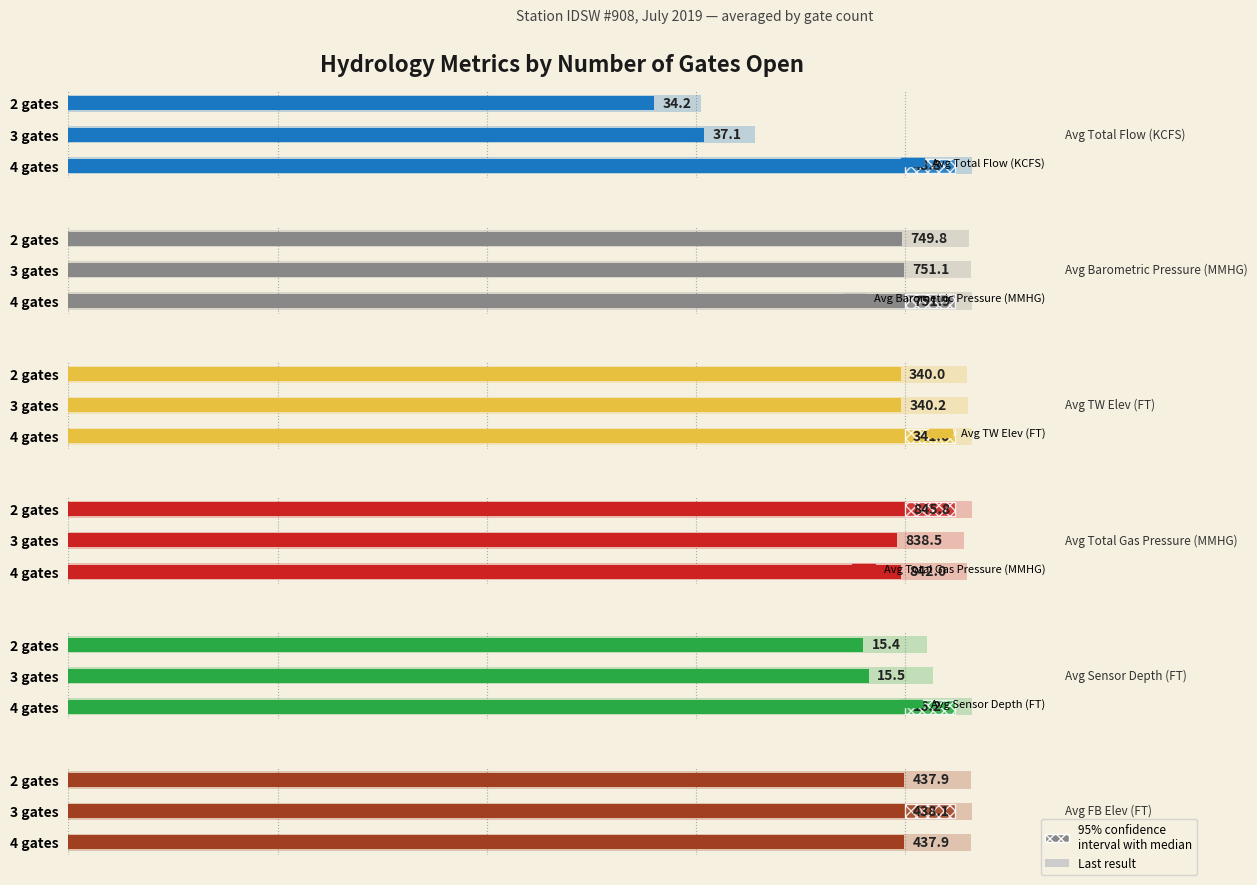

Is it true that Avg Sensor Depth (FT) equals 25.2 at 2?

False